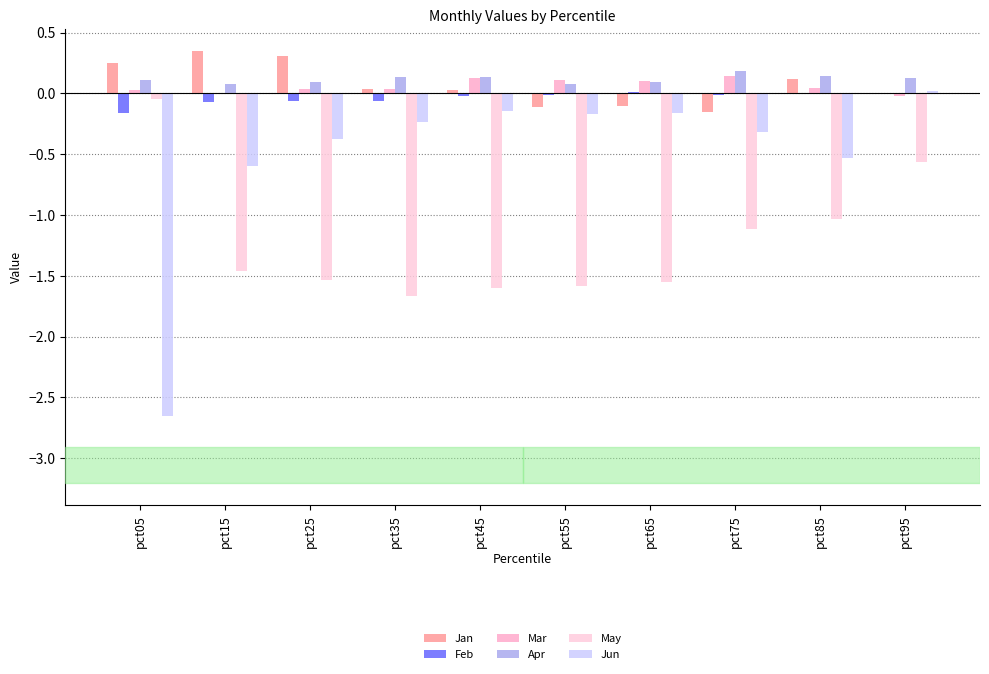

Which has a higher value, pct95 or pct25?

pct25